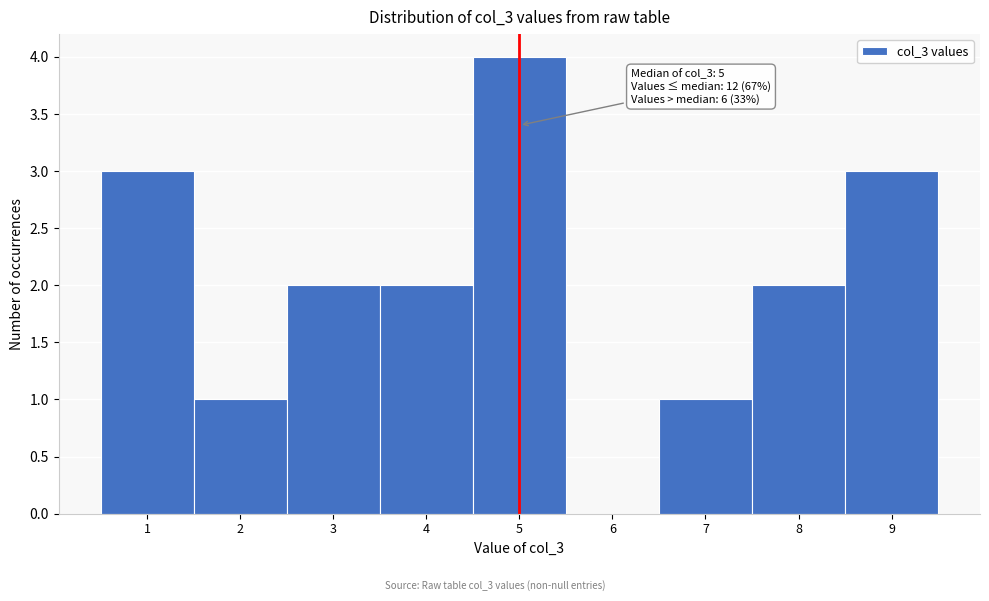

Which range on the x-axis has the tallest bar?

4.5 to 5.5